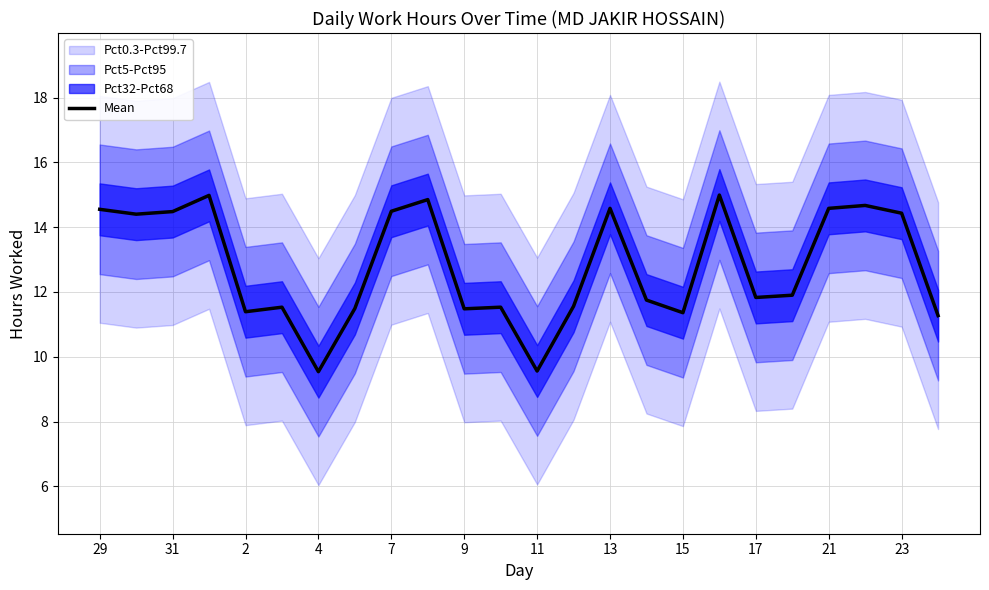

Count the number of categories in the chart.

24